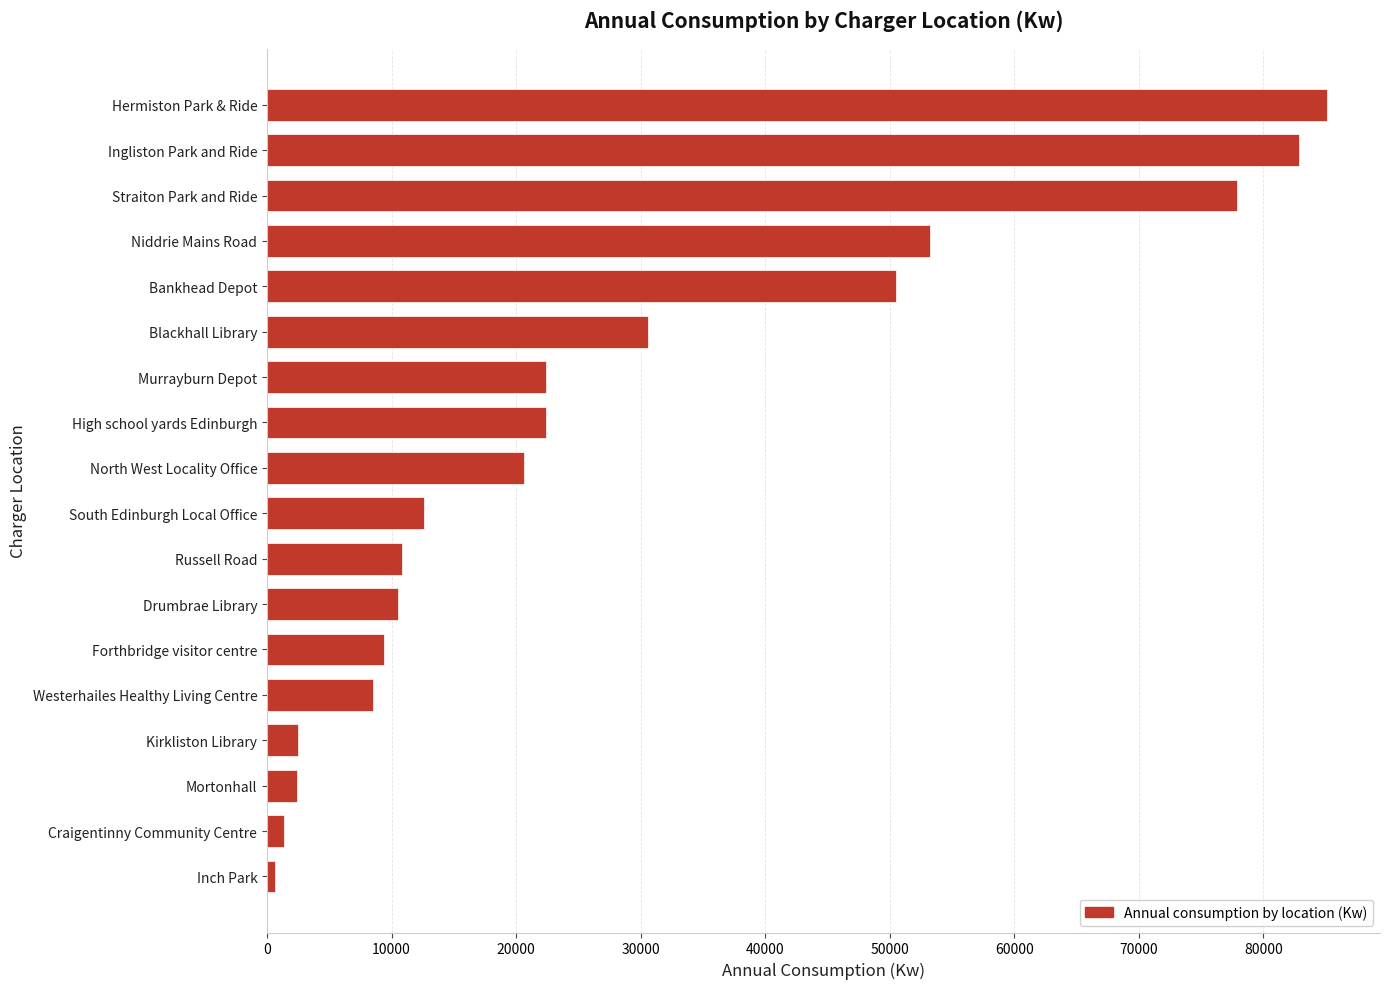

At which label is the value closest to 42881?

Bankhead Depot